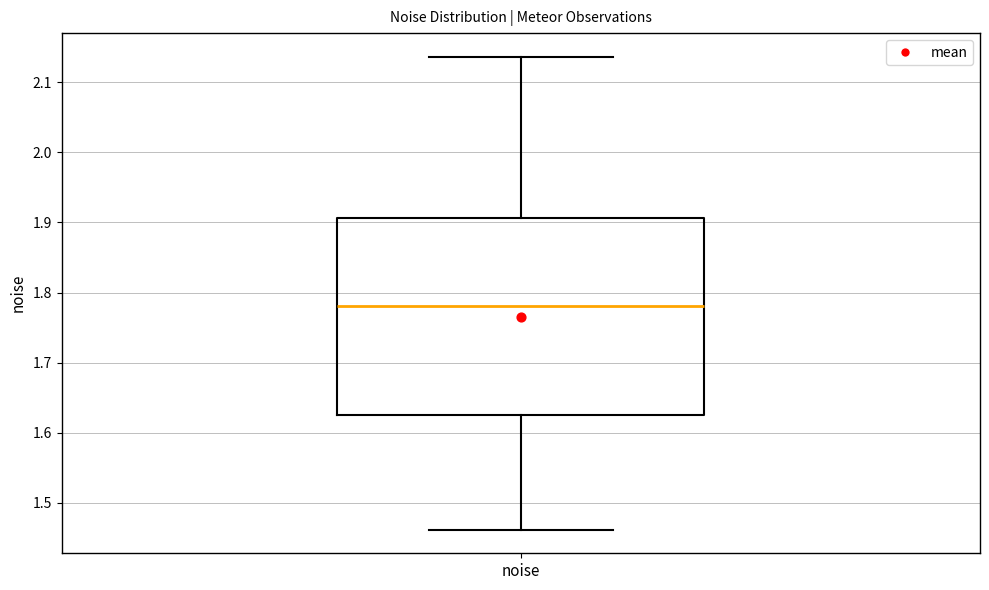

Read this box plot against the y-axis: the position of the median line, the range covered by the box, and the ends of both whiskers. The values are not printed on the chart, so give them approximately, as read against the axis.

median 1.78, box 1.63 to 1.91, whiskers 1.46 to 2.14